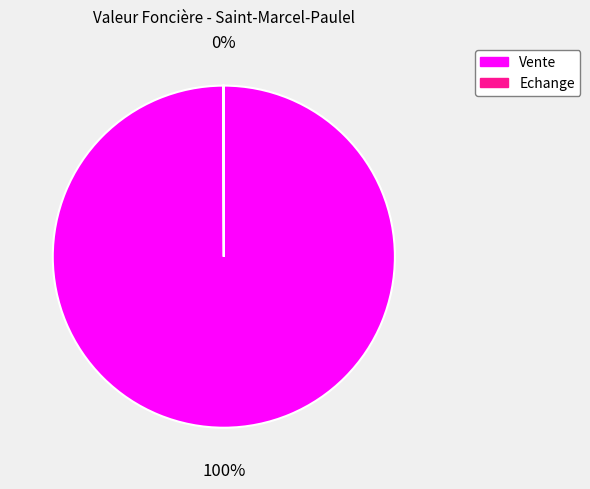

Is there a majority slice in this chart?

Yes